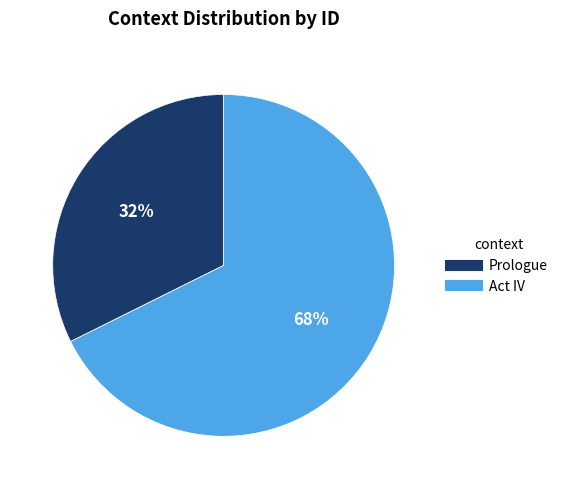

Is it true that Act IV is 53% of the pie?

False